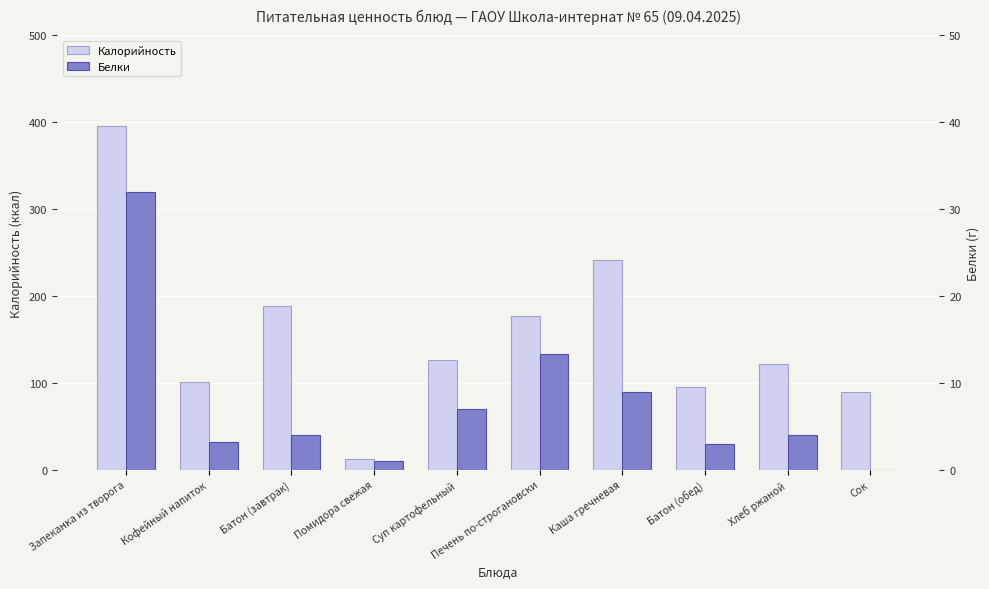

List the series in order of their peak value, highest first.

Калорийность, Белки